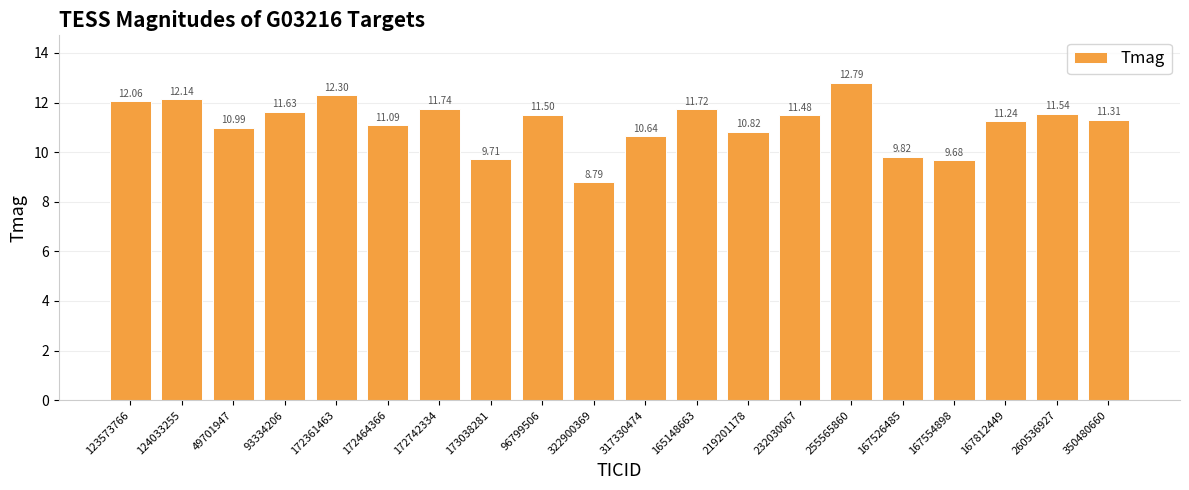

Does the chart contain stacked bars?

No